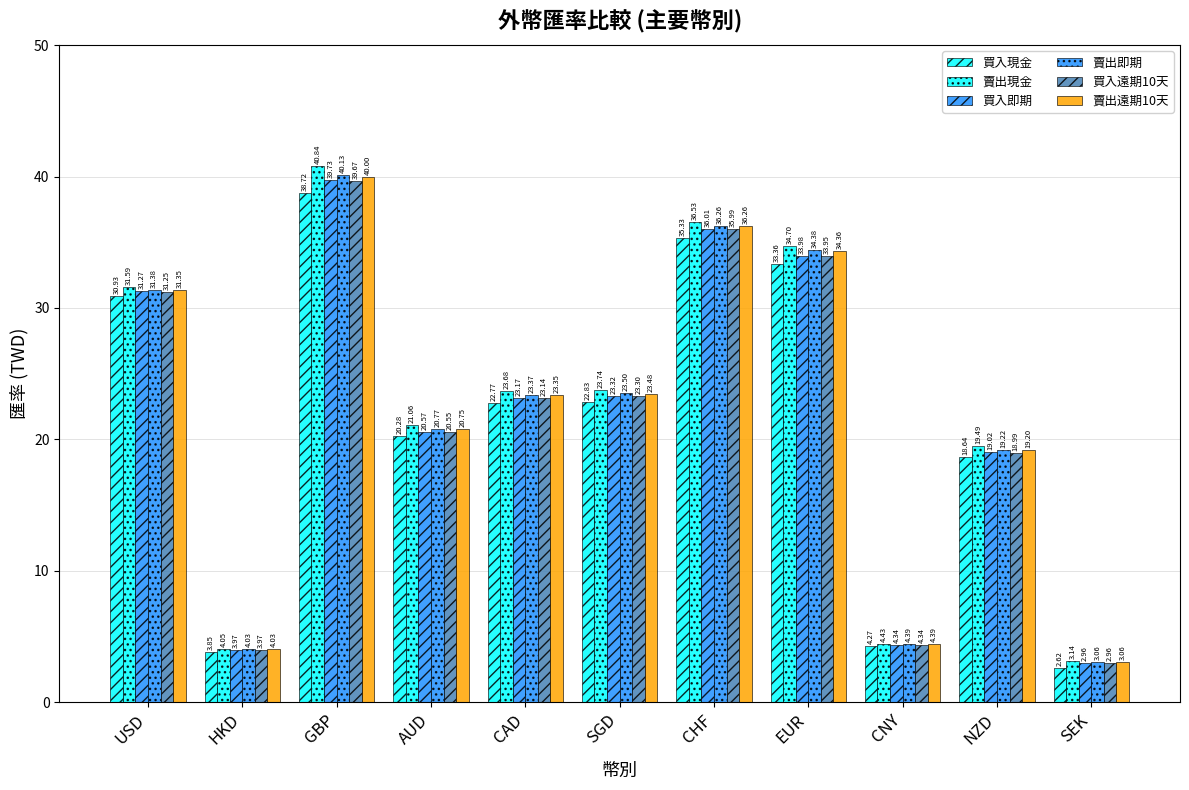

How many groups of bars are there?

11